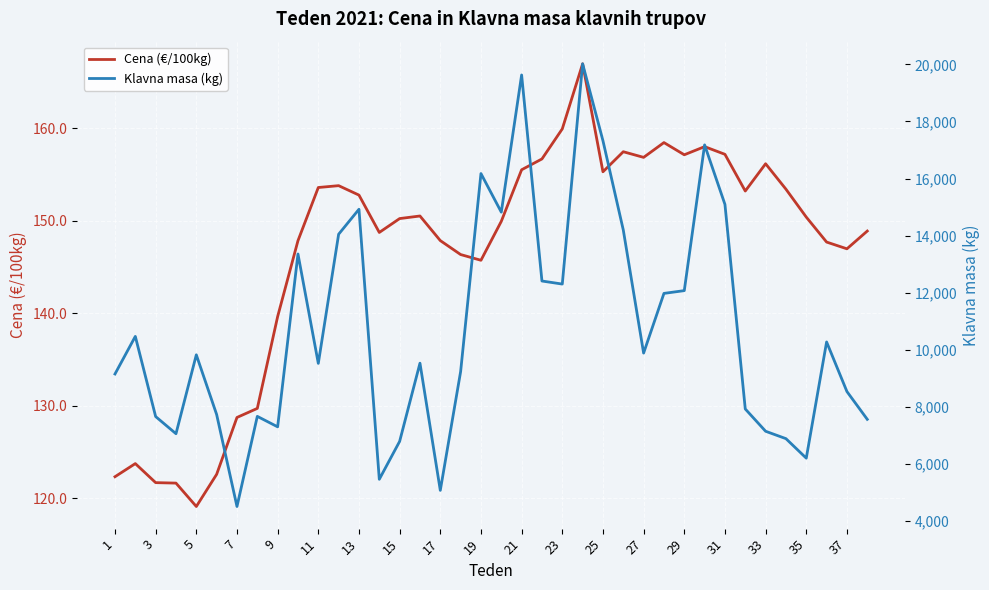

At which label does Cena (€/100kg) reach its minimum?

5